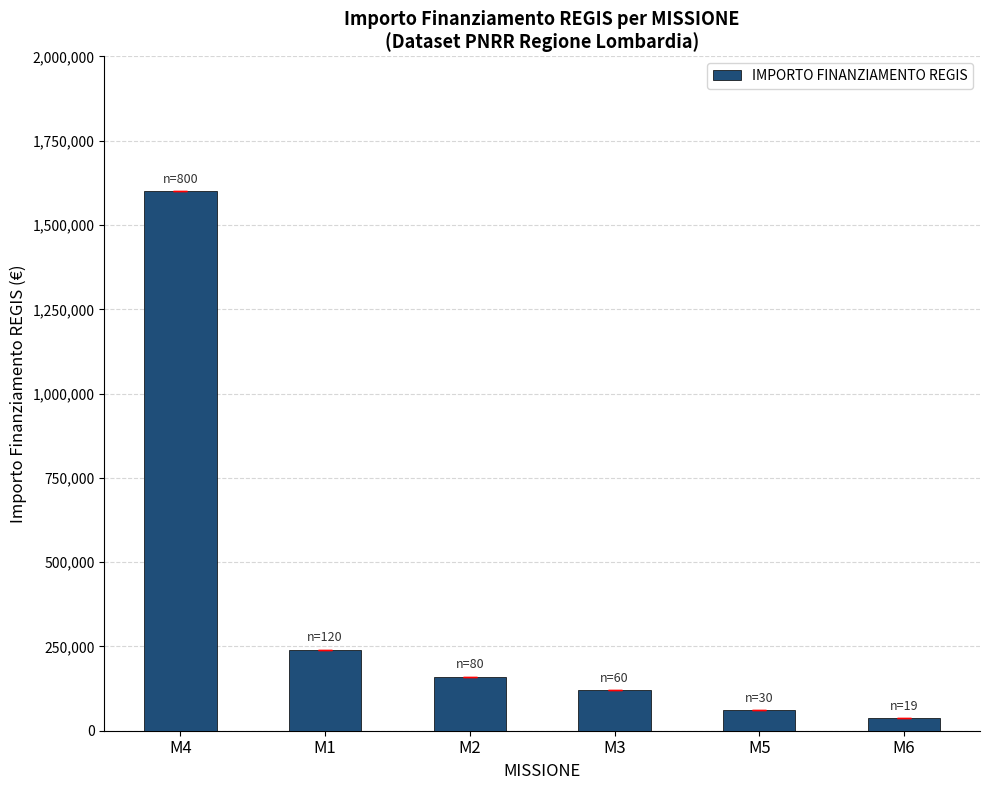

Reading right to left, transcribe all the data shown in this chart.

38000	60000	120000	160000	240000	1600000